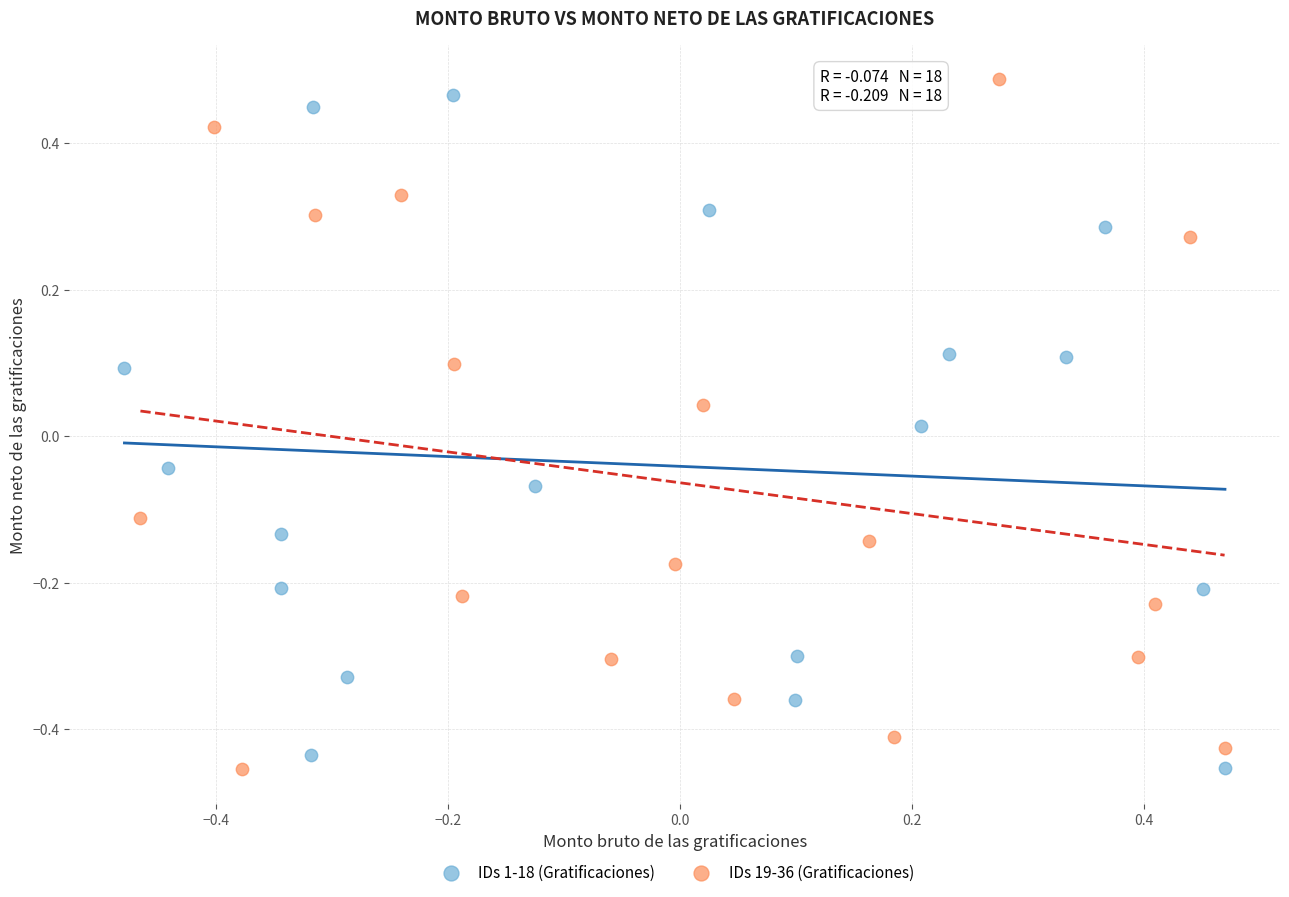

Which series has the largest Y range (max minus min)?

IDs 19-36 (Gratificaciones)